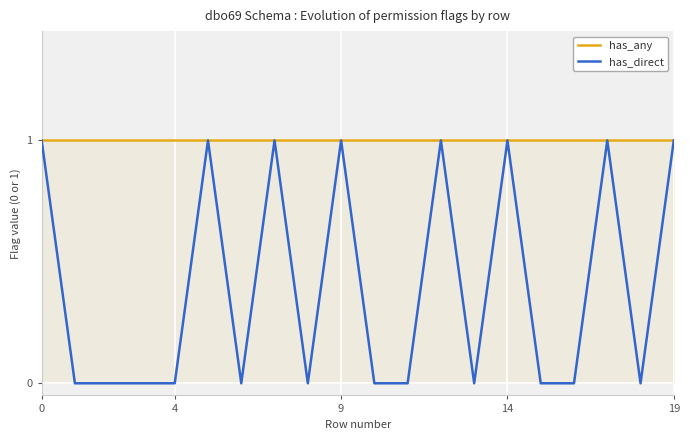

At how many categories does at least one series exceed 0?

20